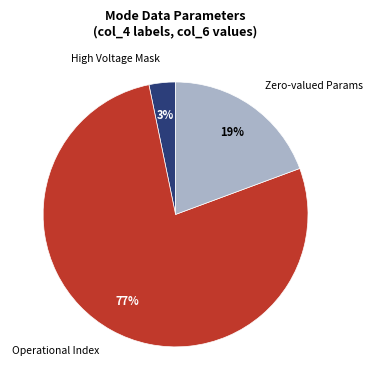

Is it true that Zero-valued Params is 32% of the pie?

False